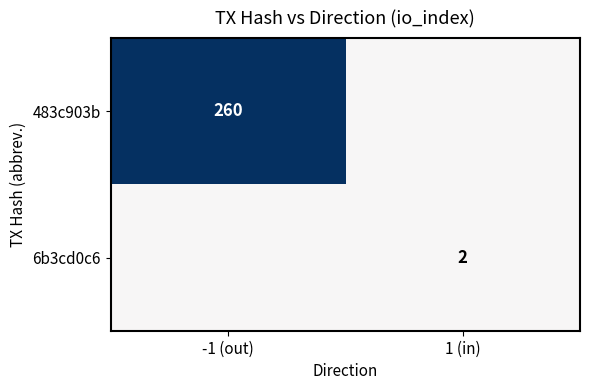

At which category is the sum across all series the highest?

1 (in)